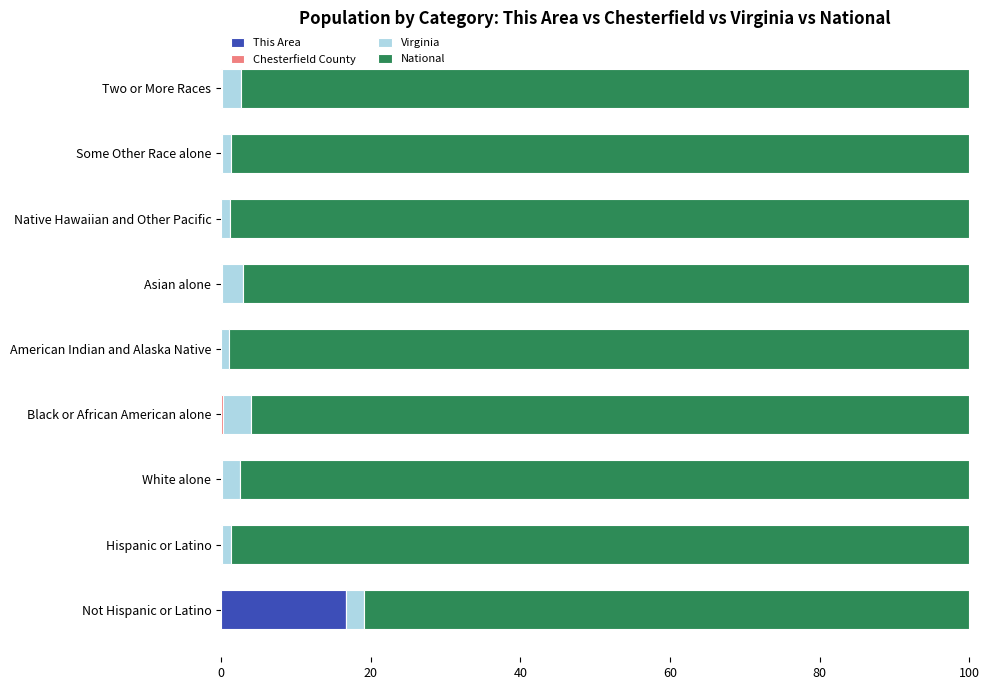

At which label does This Area reach its peak?

Not Hispanic or Latino